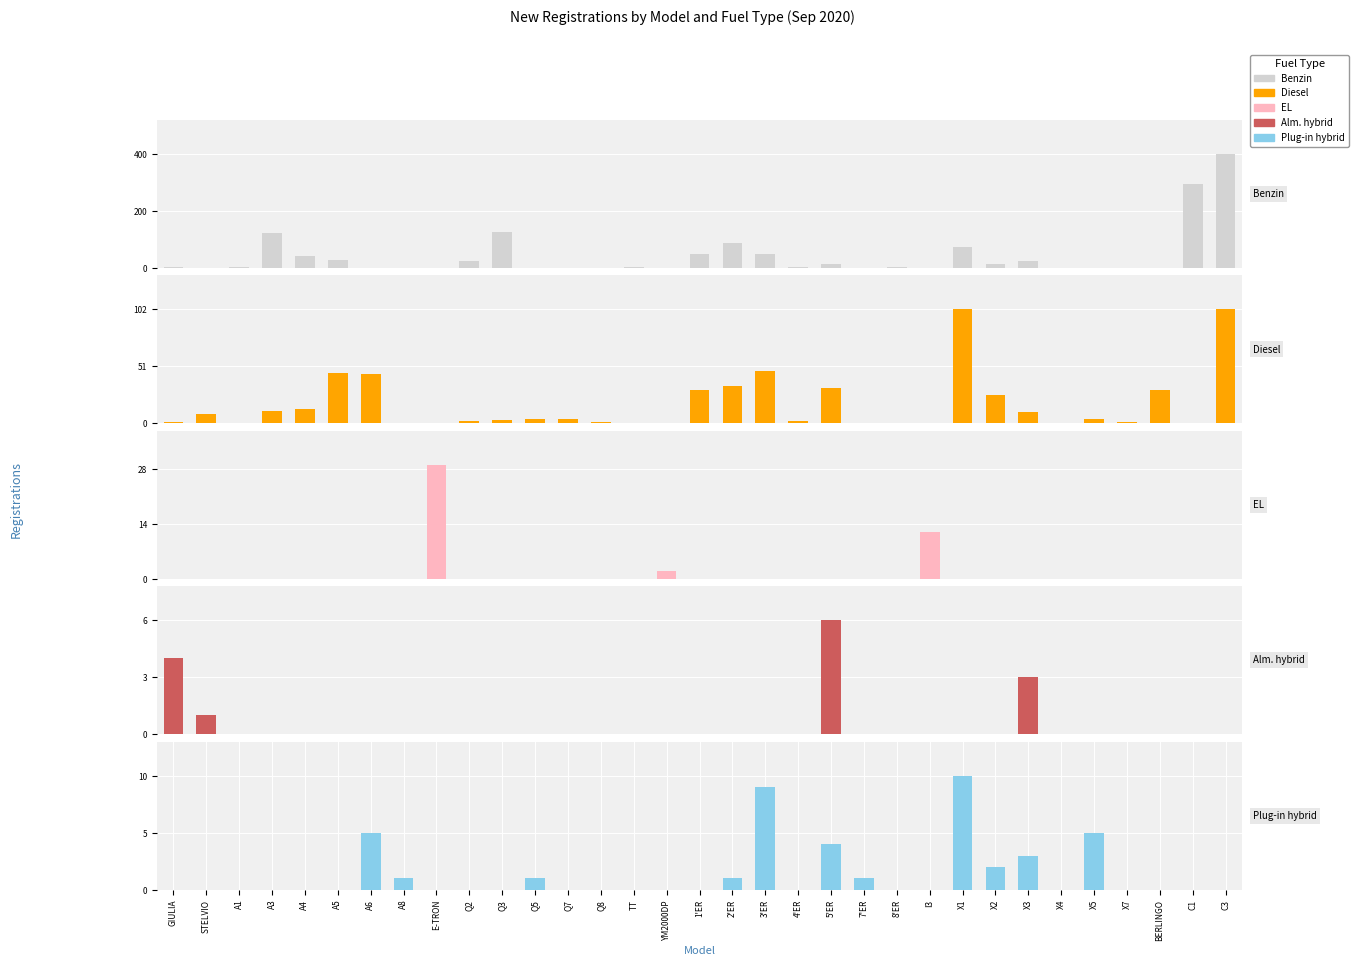

What is the average value of the Plug-in hybrid series?

1